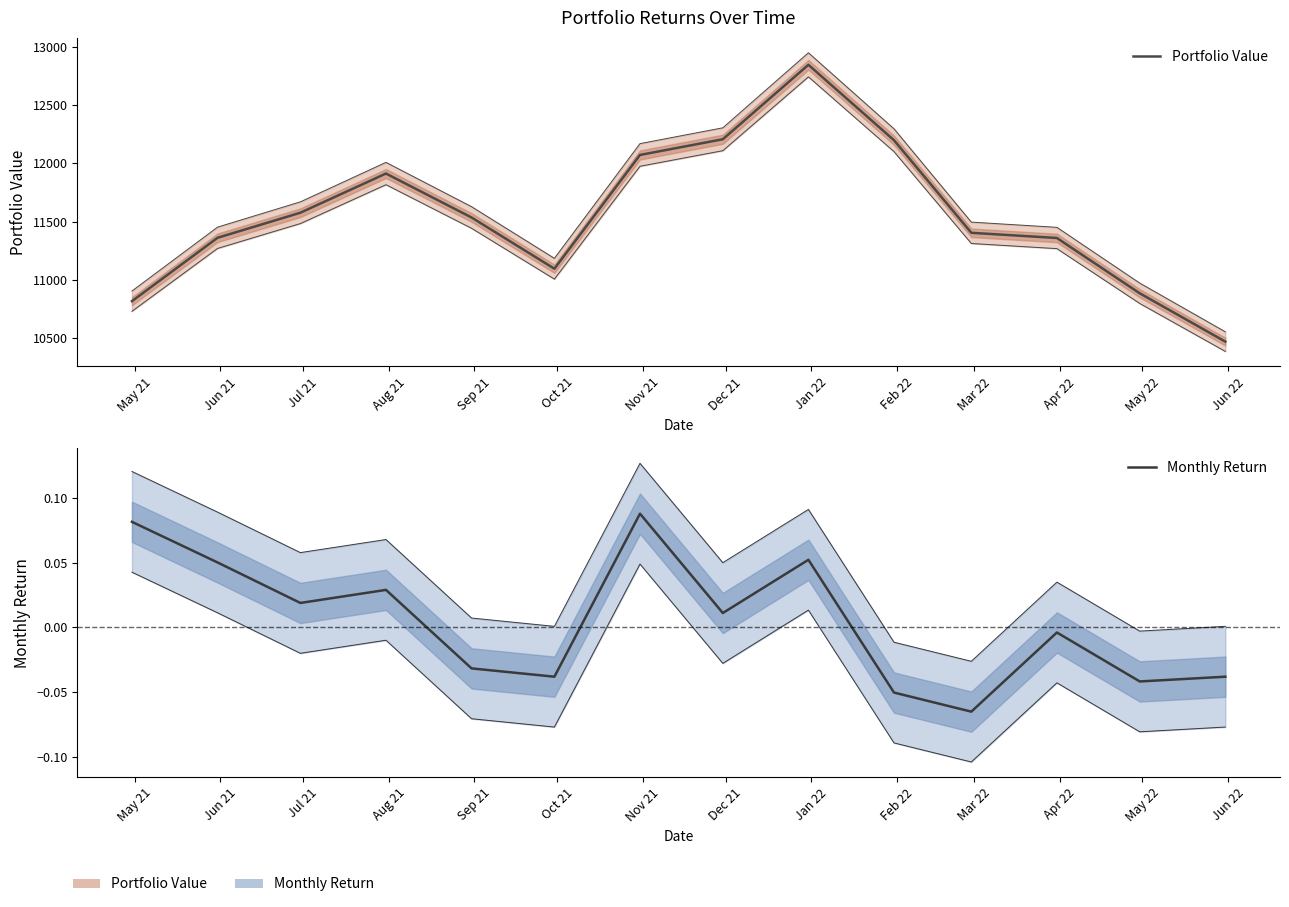

Which category has the highest value in the Portfolio Value series?

Jan 22